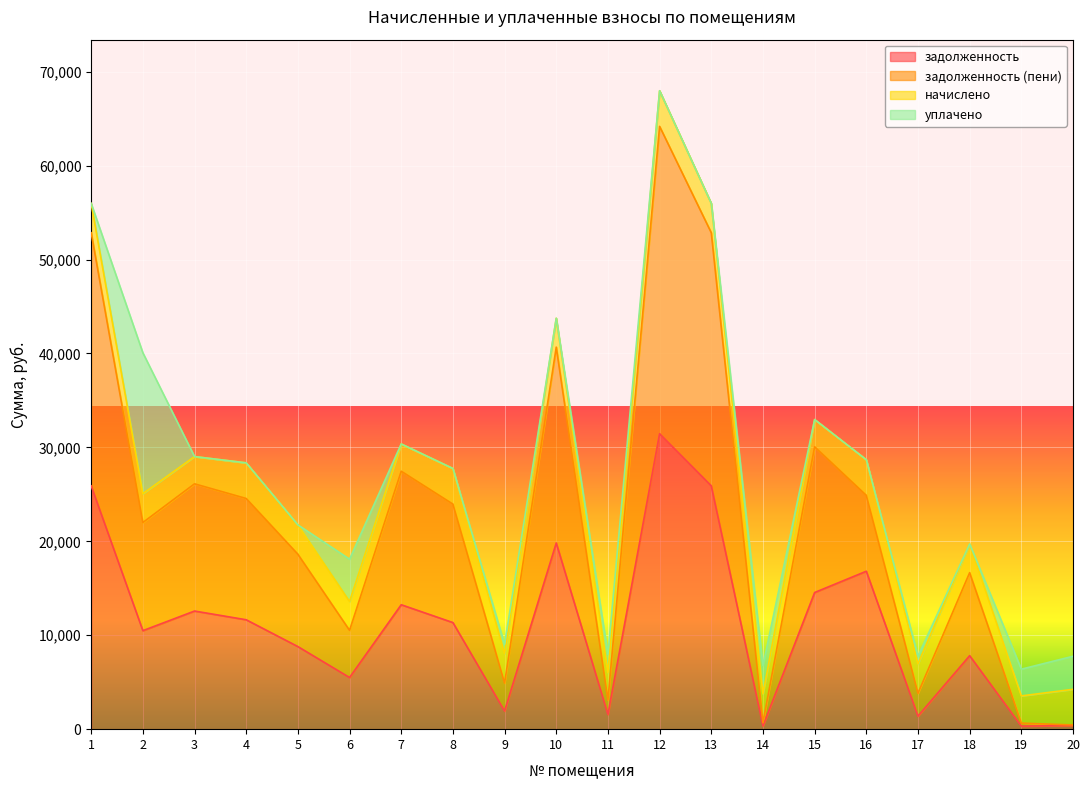

At which label is задолженность (пени) closest to 32311?

15